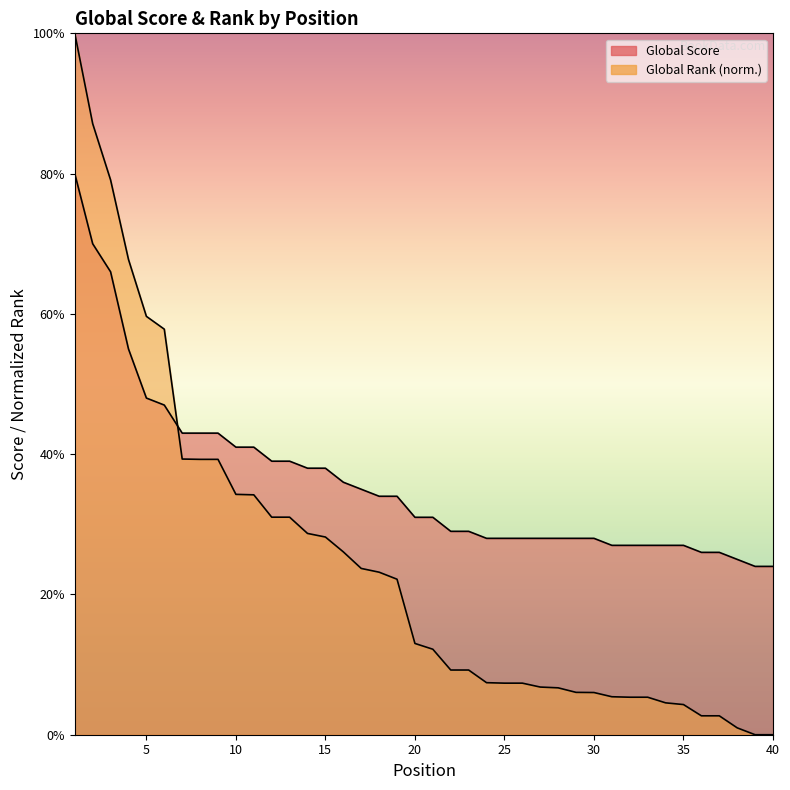

How many data points in Global Score are above 31?

19